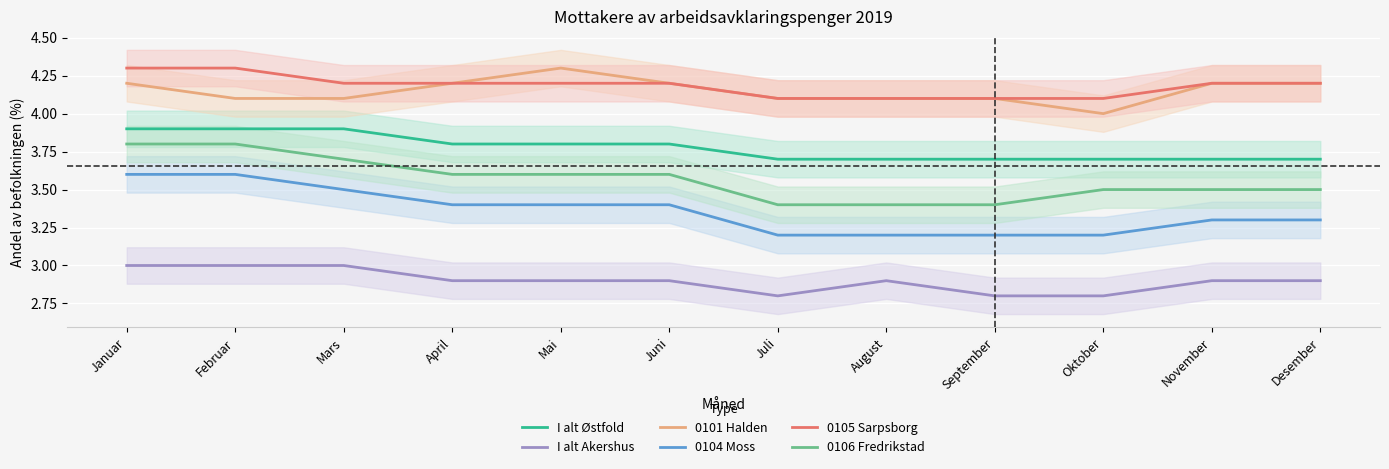

What is the difference between the second highest and second lowest values in the I alt Østfold series?

0.2